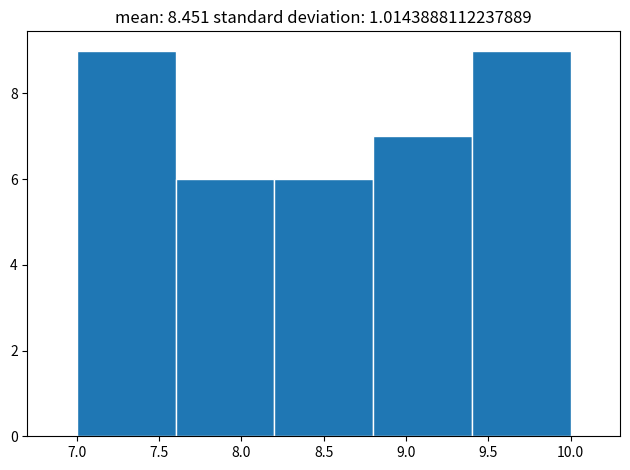

Reading left to right, transcribe this chart: for each bar, give the range it covers on the x-axis and its height. The values are not printed on the chart, so give them approximately, as read against the axis.

7.0 to 7.6: 9
7.6 to 8.2: 6
8.2 to 8.8: 6
8.8 to 9.4: 7
9.4 to 10.0: 9